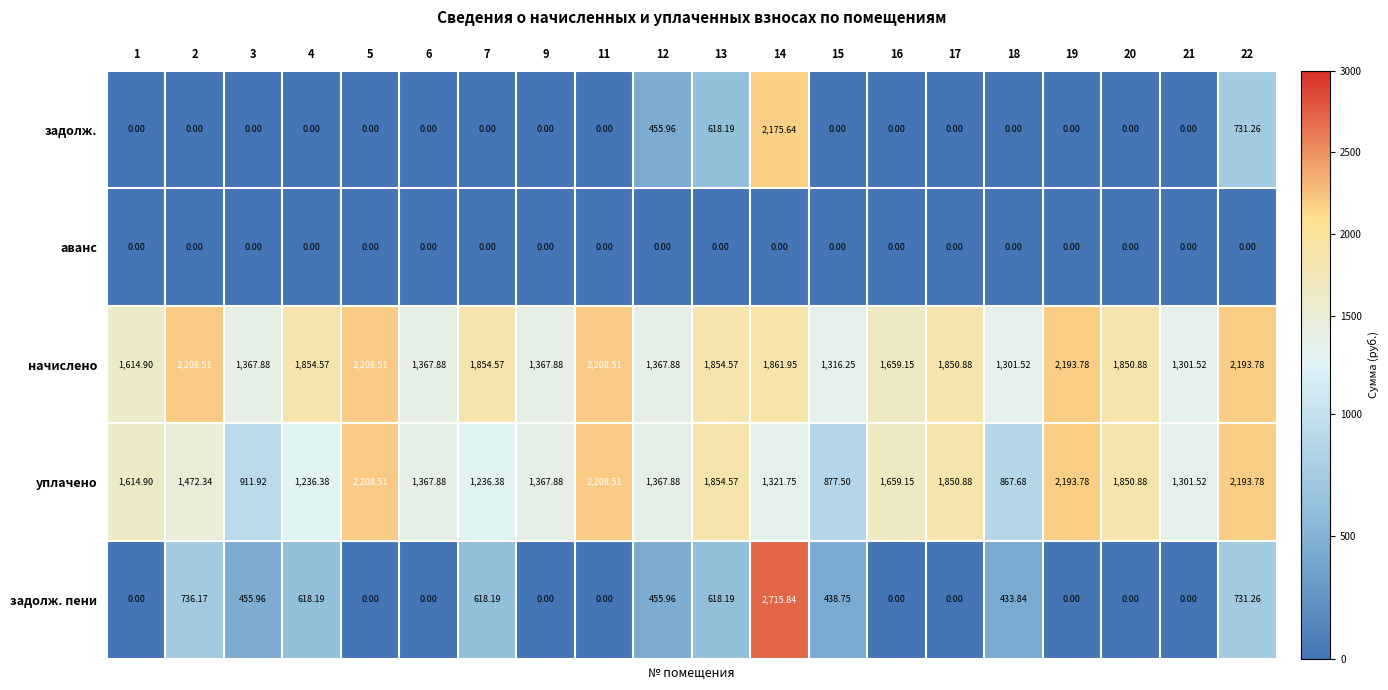

What is the spread (max minus min) of values at 9?

1367.9